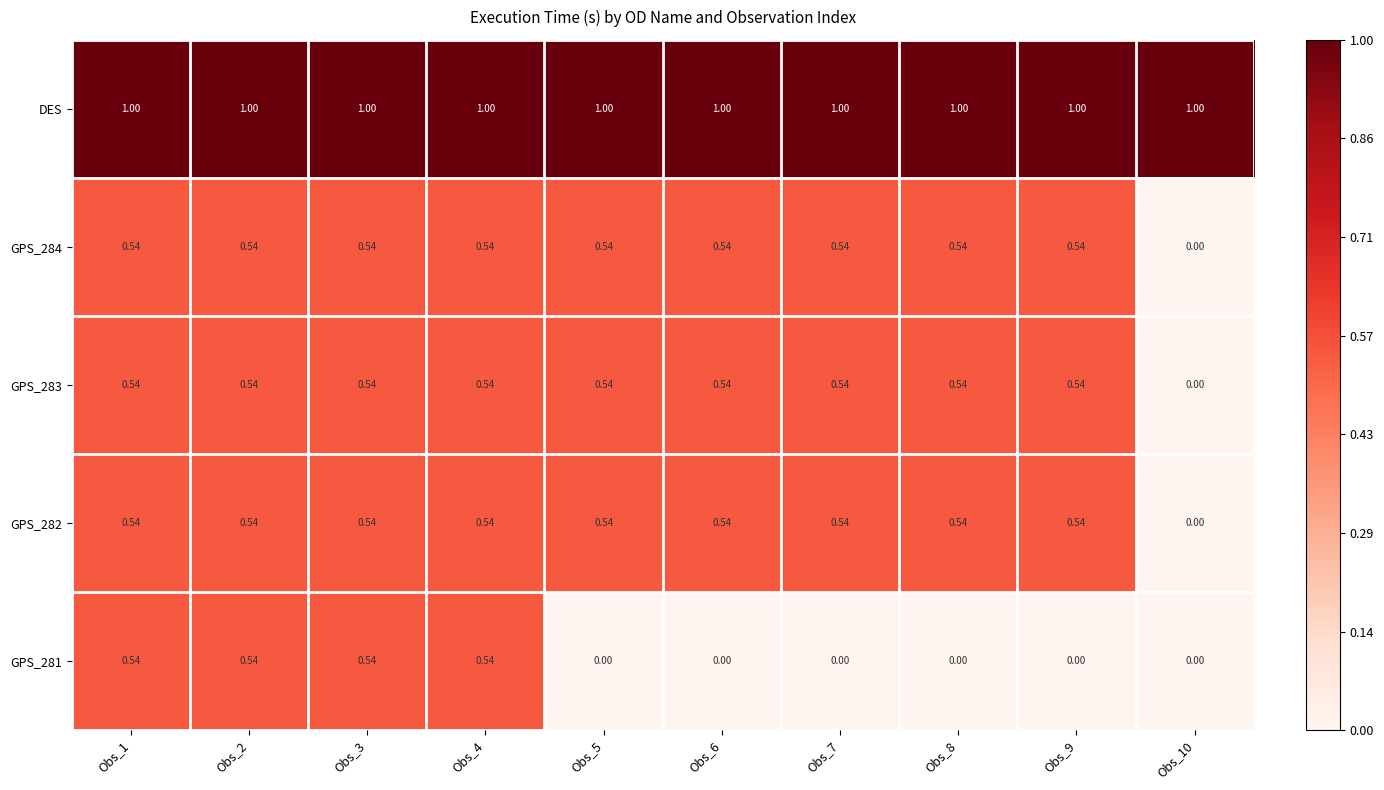

Is the value of DES at Obs_4 greater than the value of GPS_283 at Obs_8?

Yes